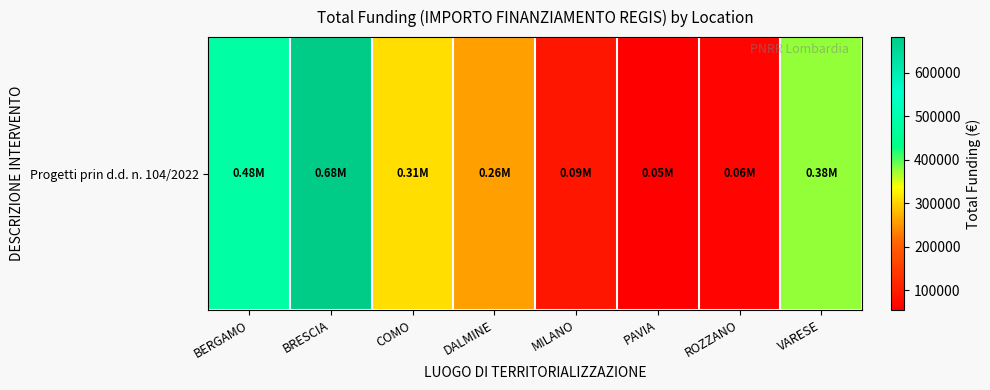

At which category does the chart reach its minimum across all series?

PAVIA